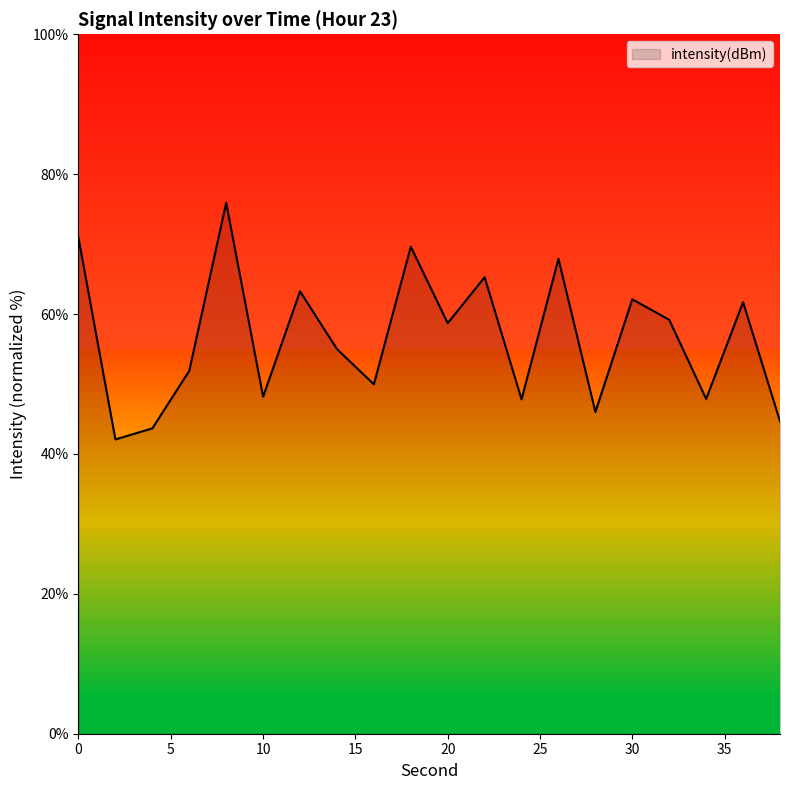

What is the greatest value displayed?

75.9